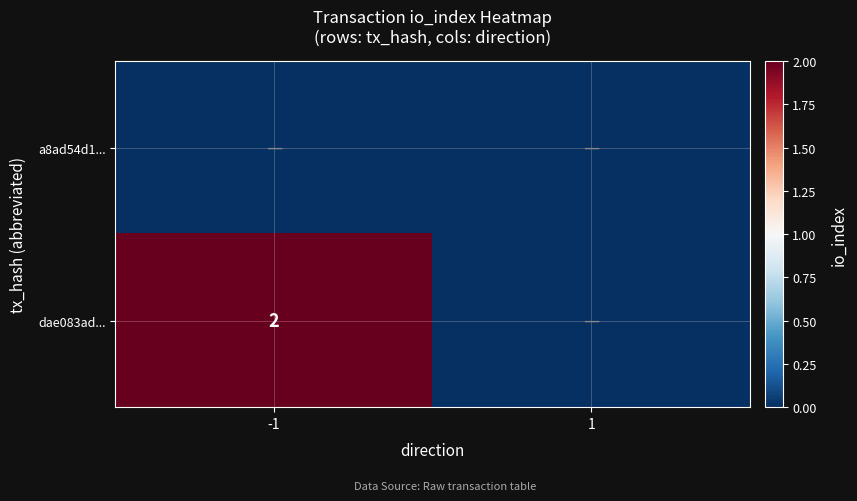

The dae083ad... series shows 3 at -1. True or false?

False